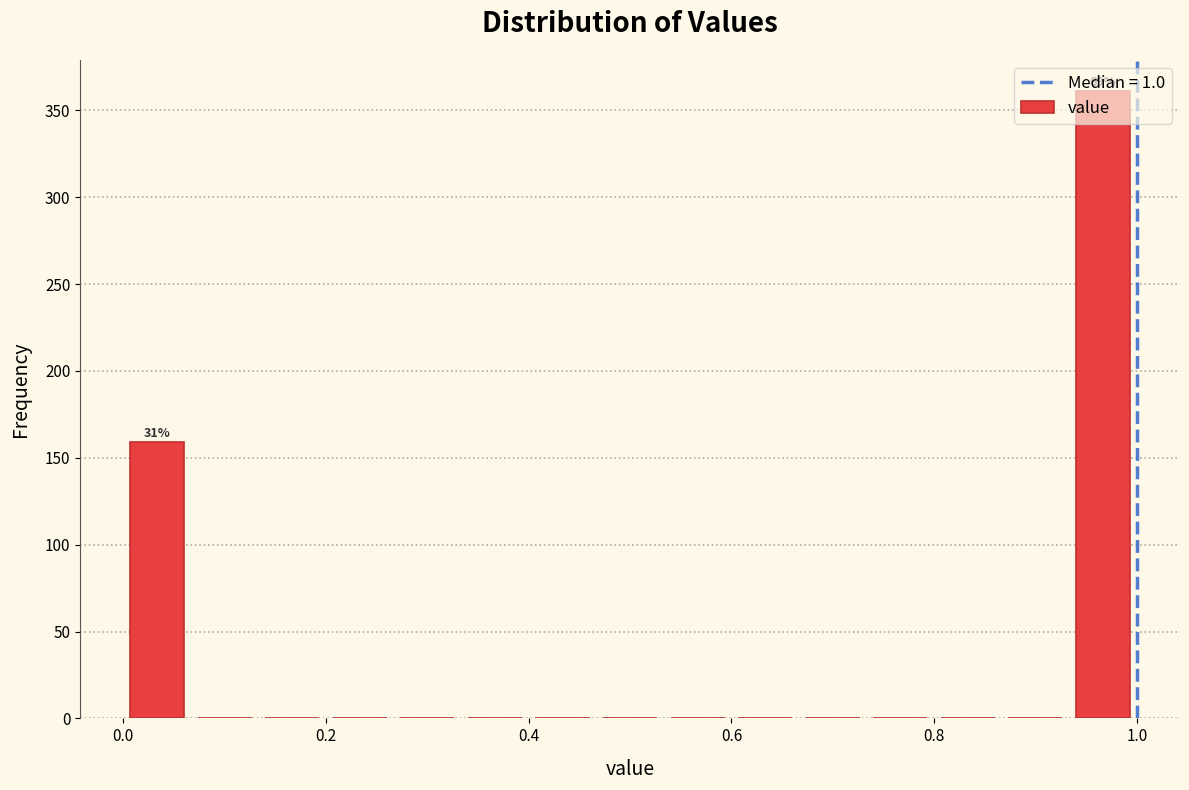

Around what value on the x-axis is the tallest bar? Give the approximate position of its centre, as read against the axis.

0.96